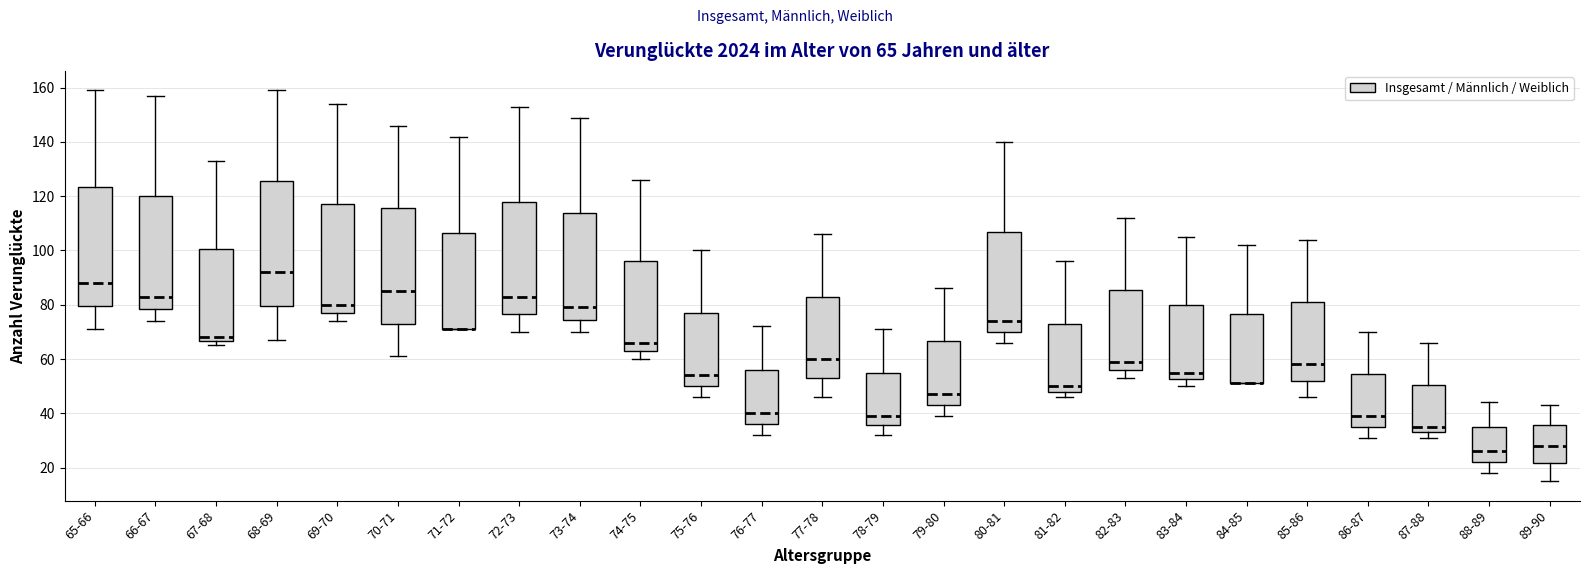

Which box is the tallest, from its lower edge to its upper edge?

68-69